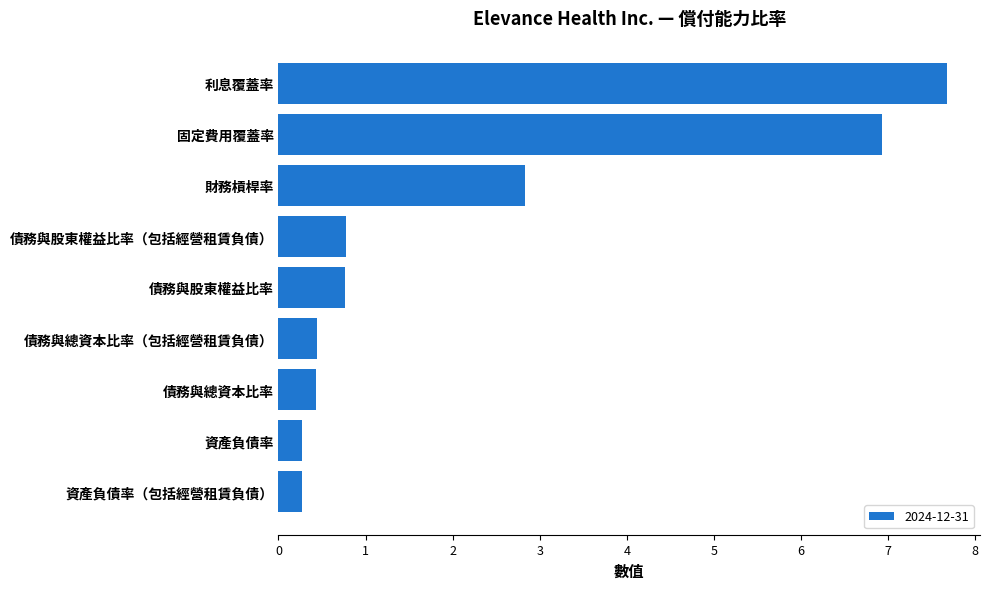

How many bars are there in total?

9